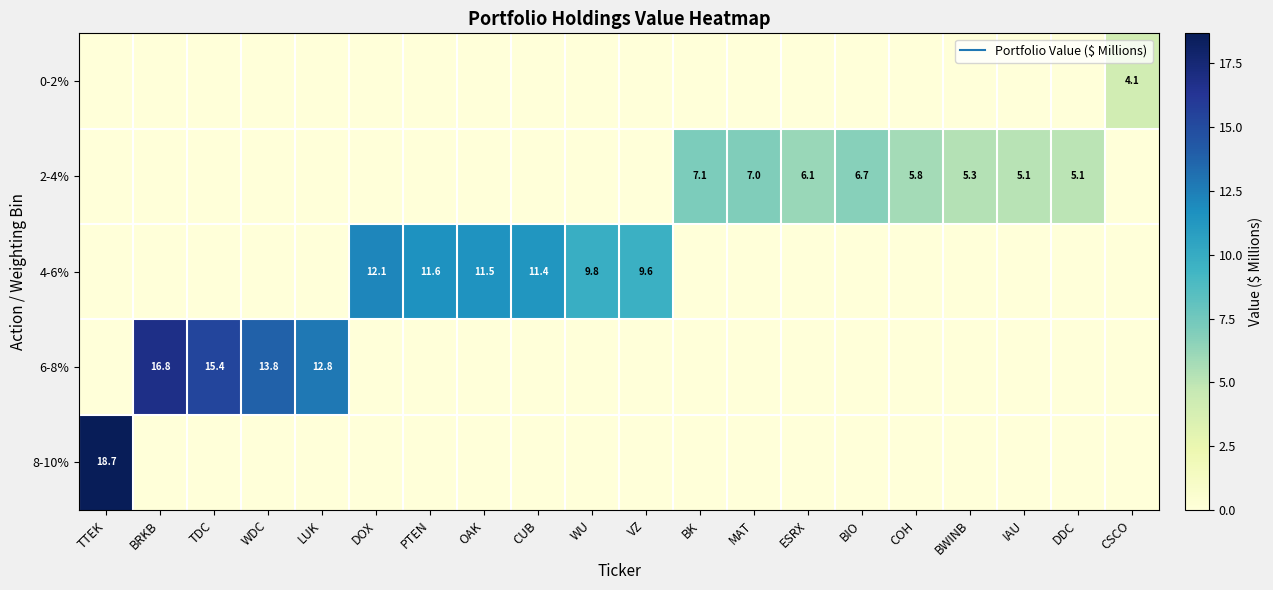

Rank the series by their maximum value, from lowest to highest.

0-2%, 2-4%, 4-6%, 6-8%, 8-10%